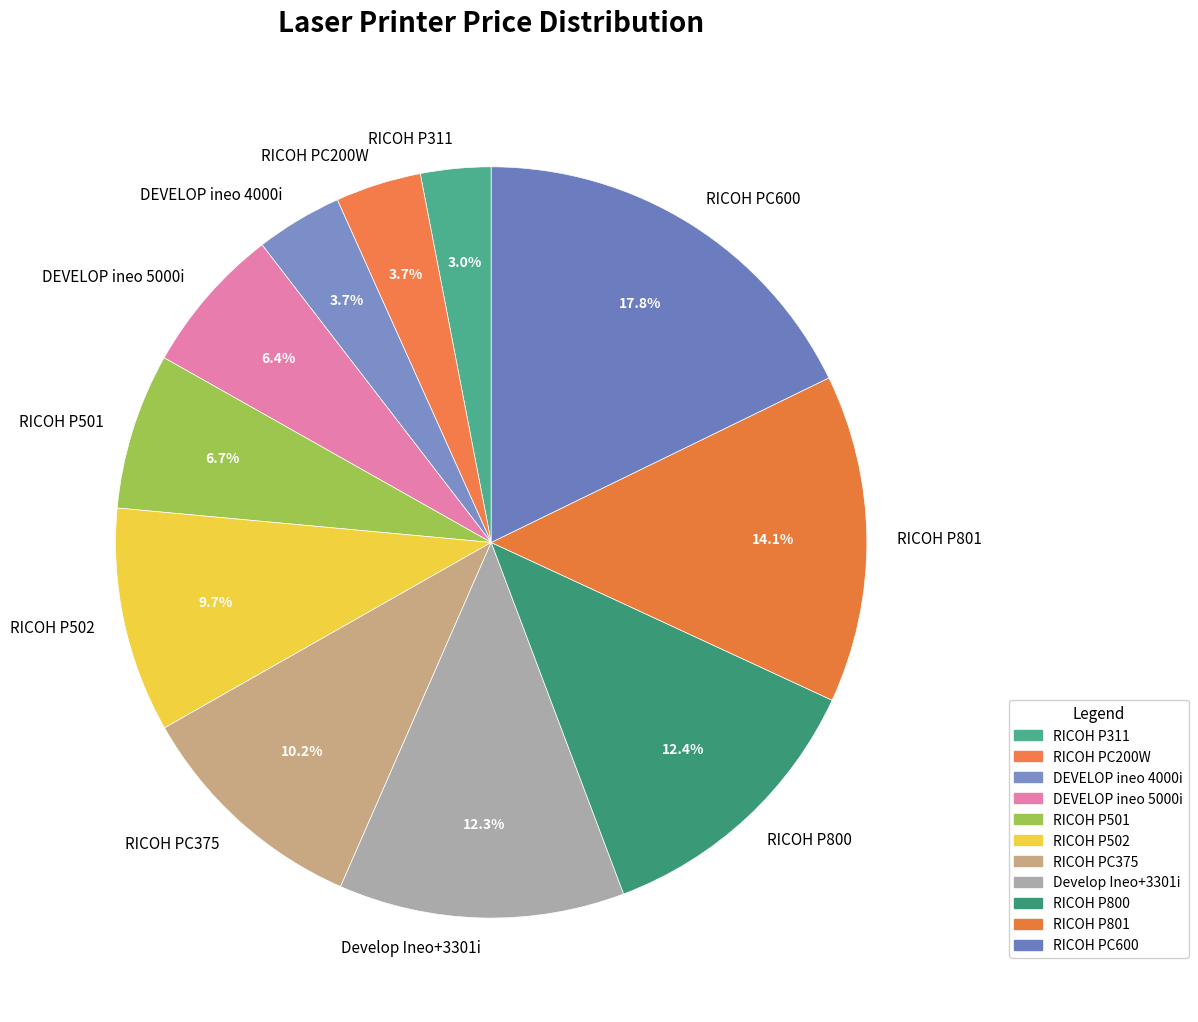

Count the number of slices in the pie.

11